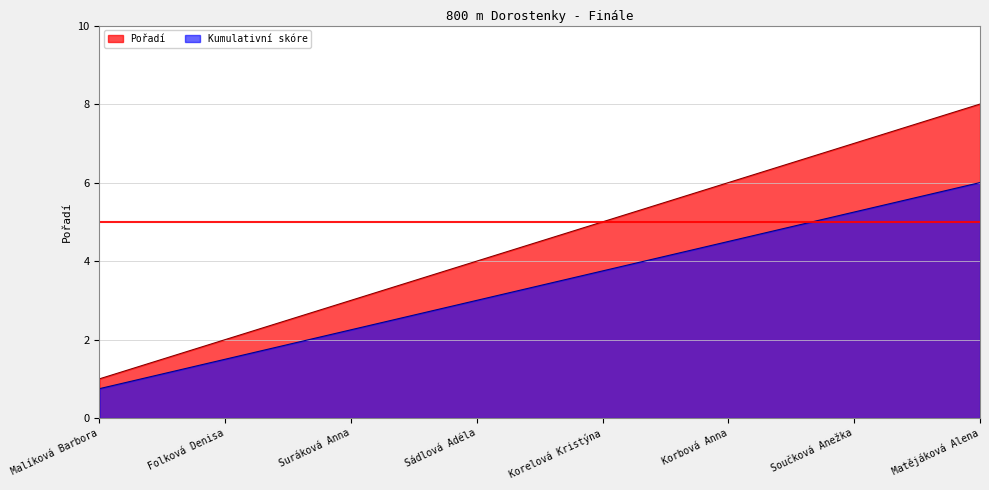

True or false: the data has more than 0 interior local peaks.

False